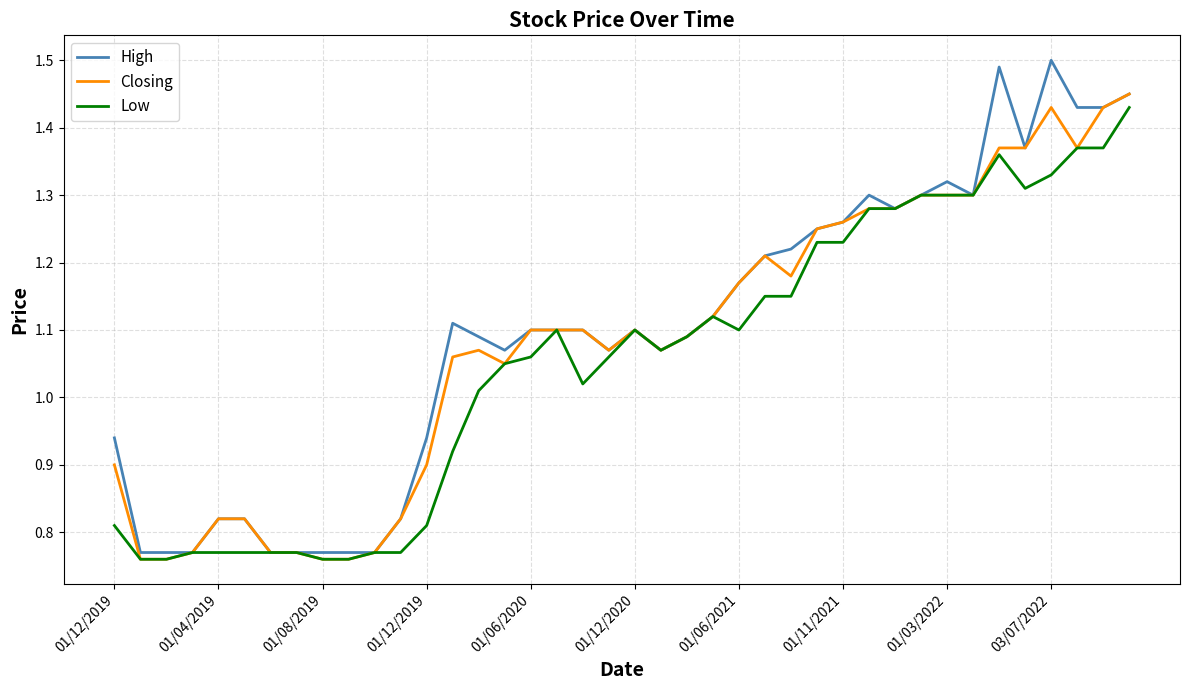

Which series has the widest spread of values?

High